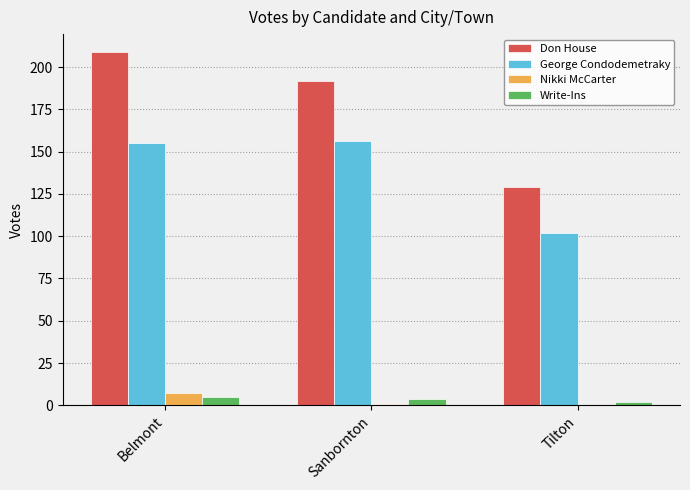

The value of George Condodemetraky at Tilton is 102. True or false?

True